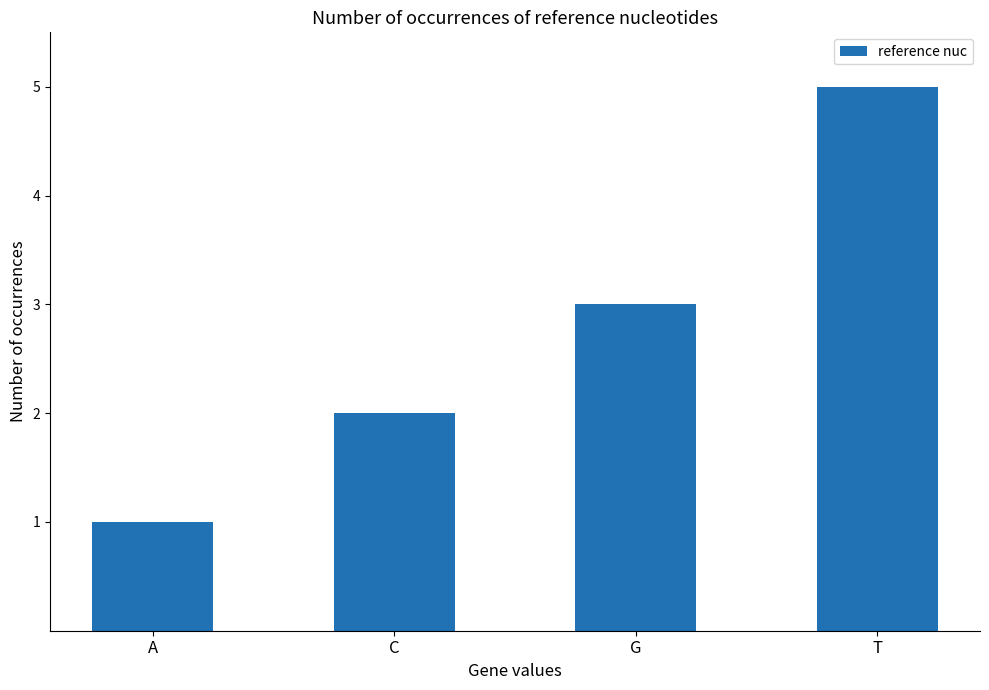

Rank the categories by value from highest to lowest.

T, G, C, A